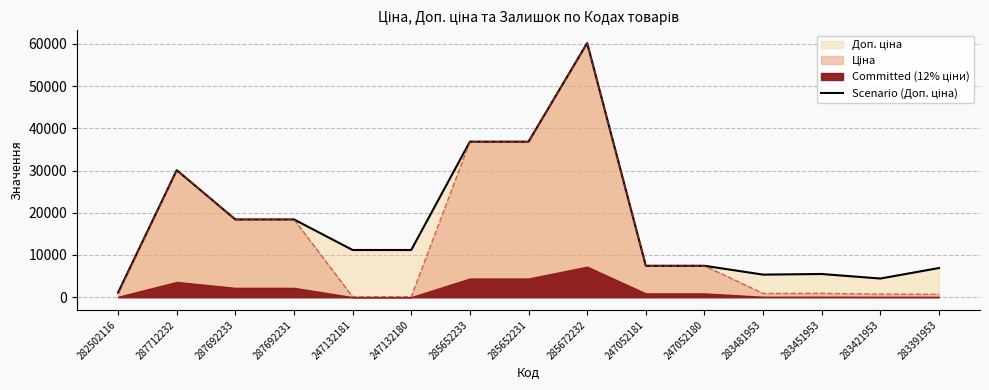

What is the sum of all values?

261355.2